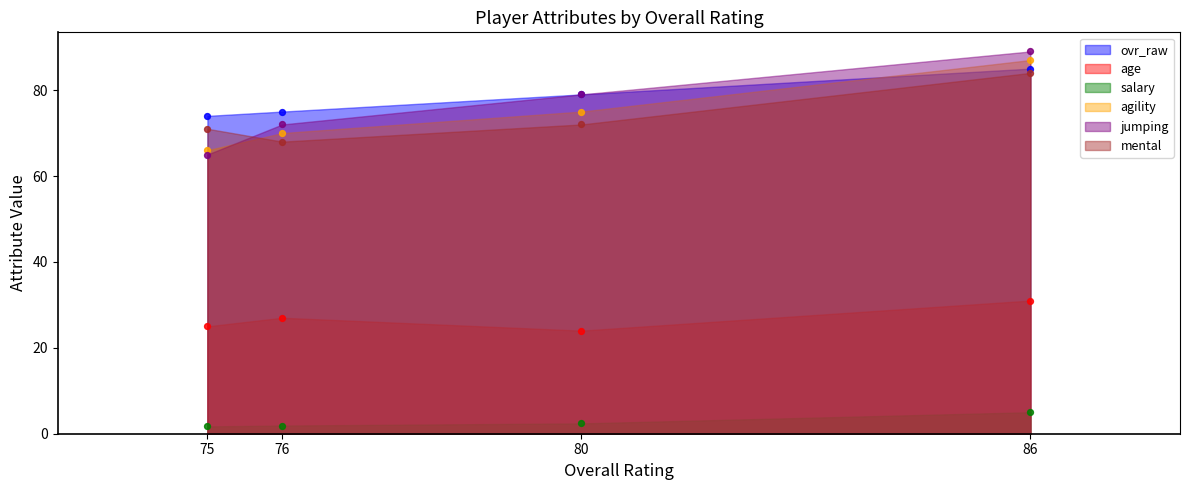

Which series contains the lowest Y value?

salary